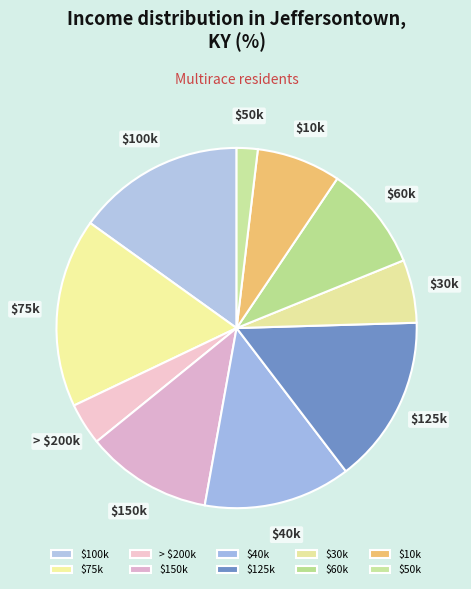

Is there any slice that represents more than half of the pie?

No